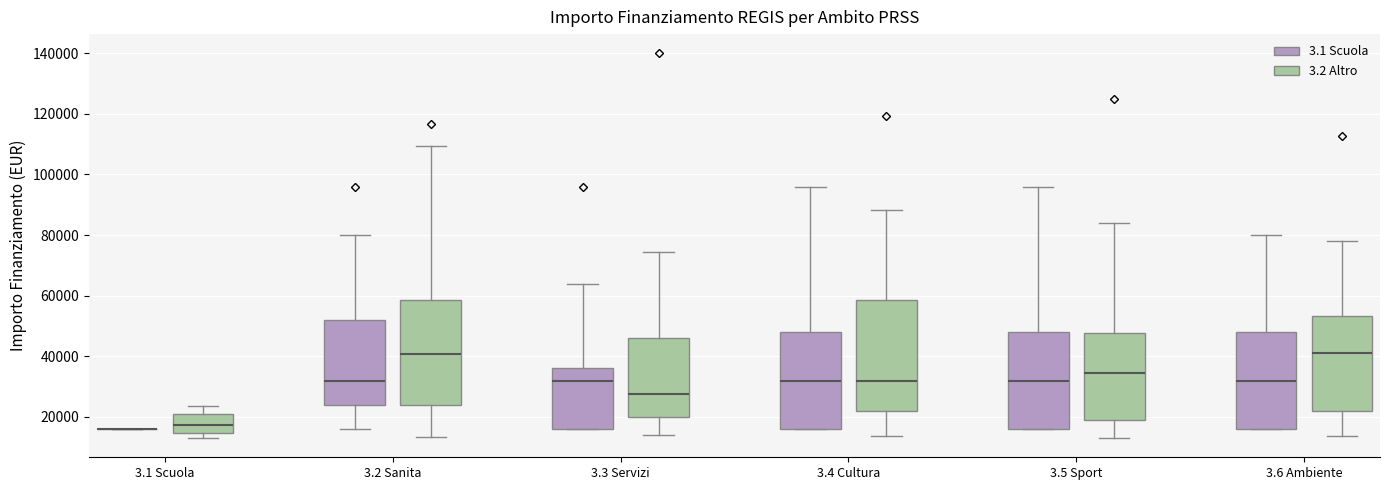

Where is the lower edge of the box for 3.1 Scuola (3.2 Altro) on the y-axis? The values are not printed on the chart, so give them approximately, as read against the axis.

14000